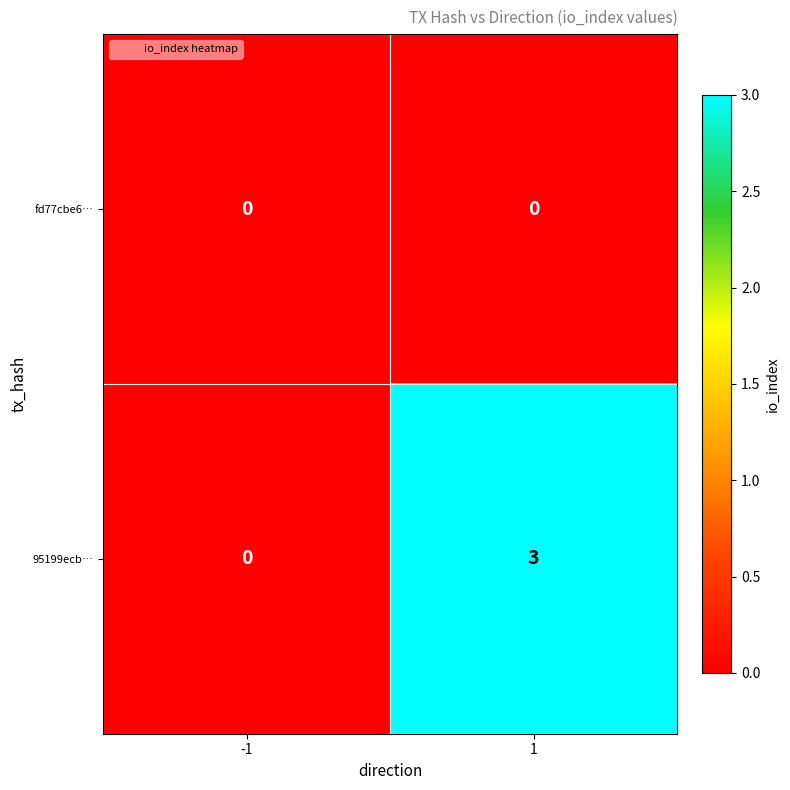

How many data points does each series have?

2